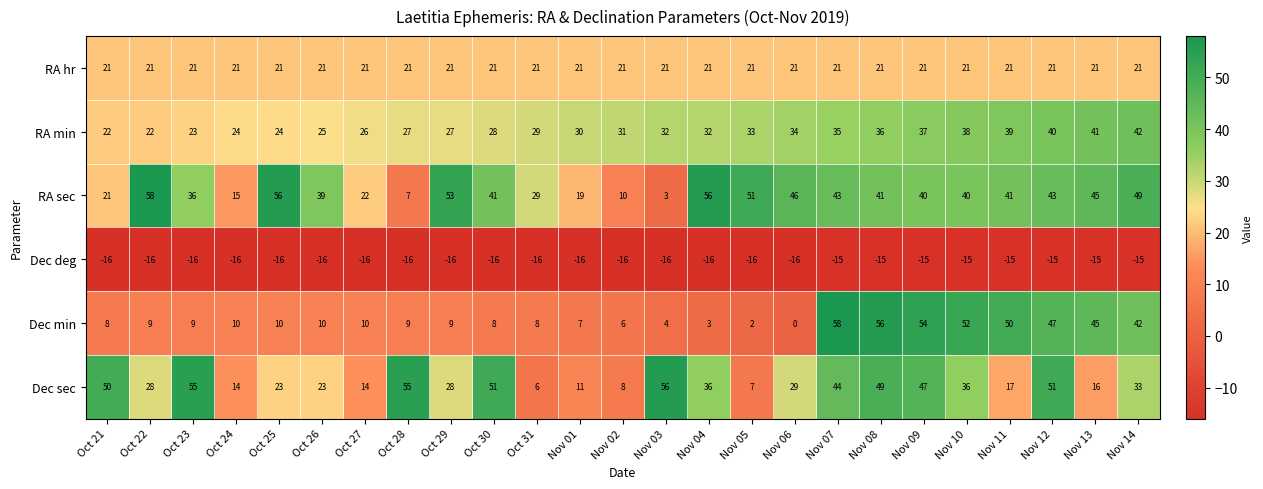

How many data points does each series have?

25